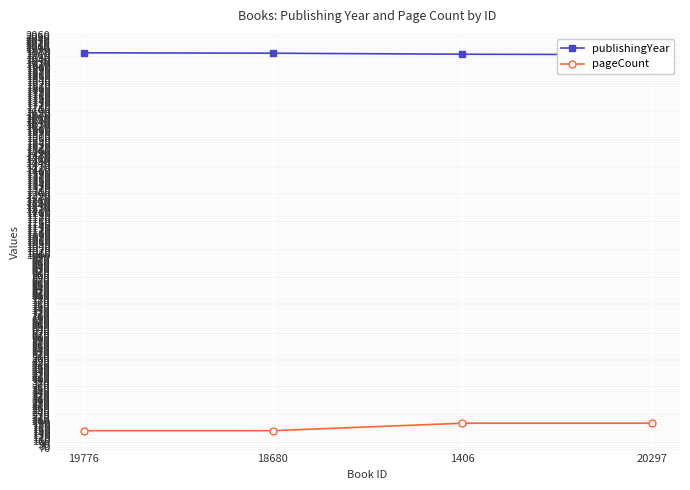

The publishingYear series shows 1964 at 20297. True or false?

True